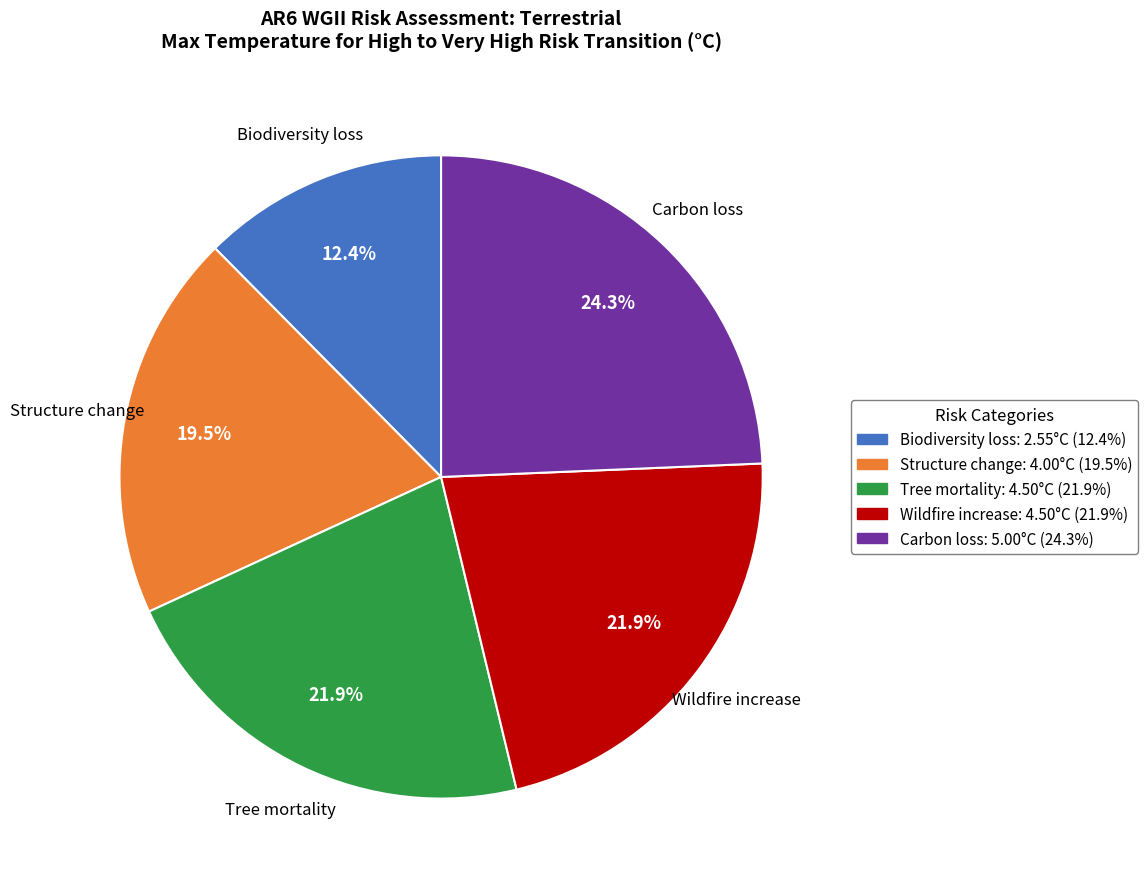

Does any single category account for the majority?

No